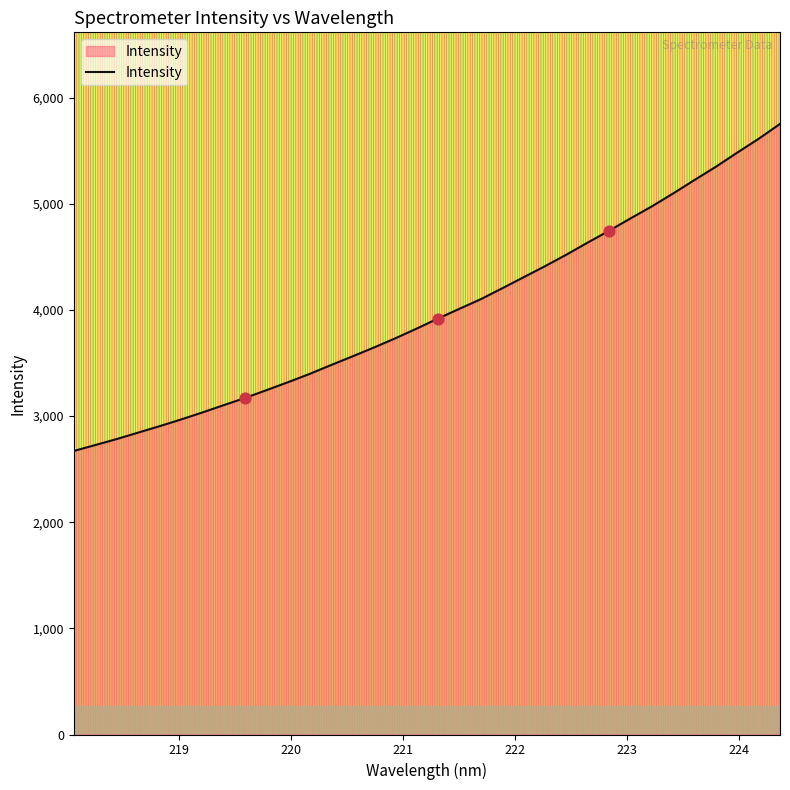

What is the difference between the maximum and minimum values?

3081.1